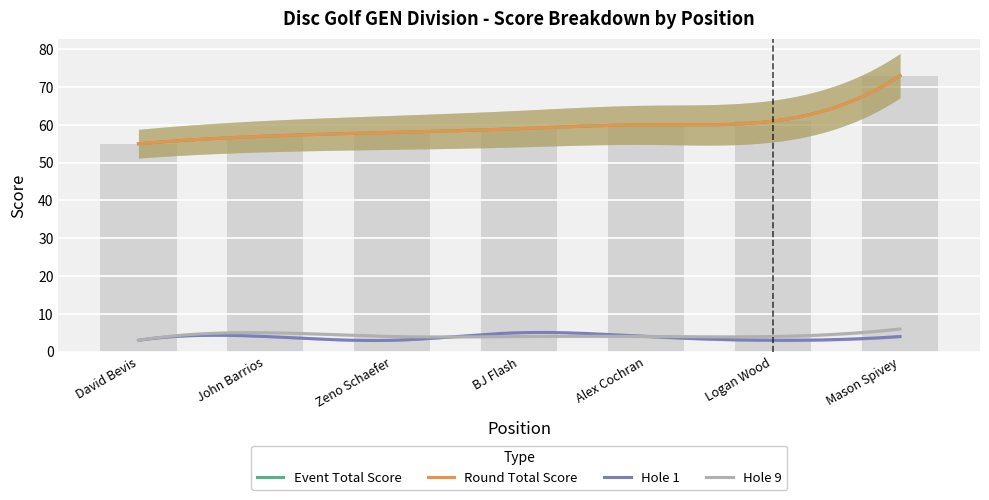

True or false: event_total_score has a value of 59 at BJ Flash.

True